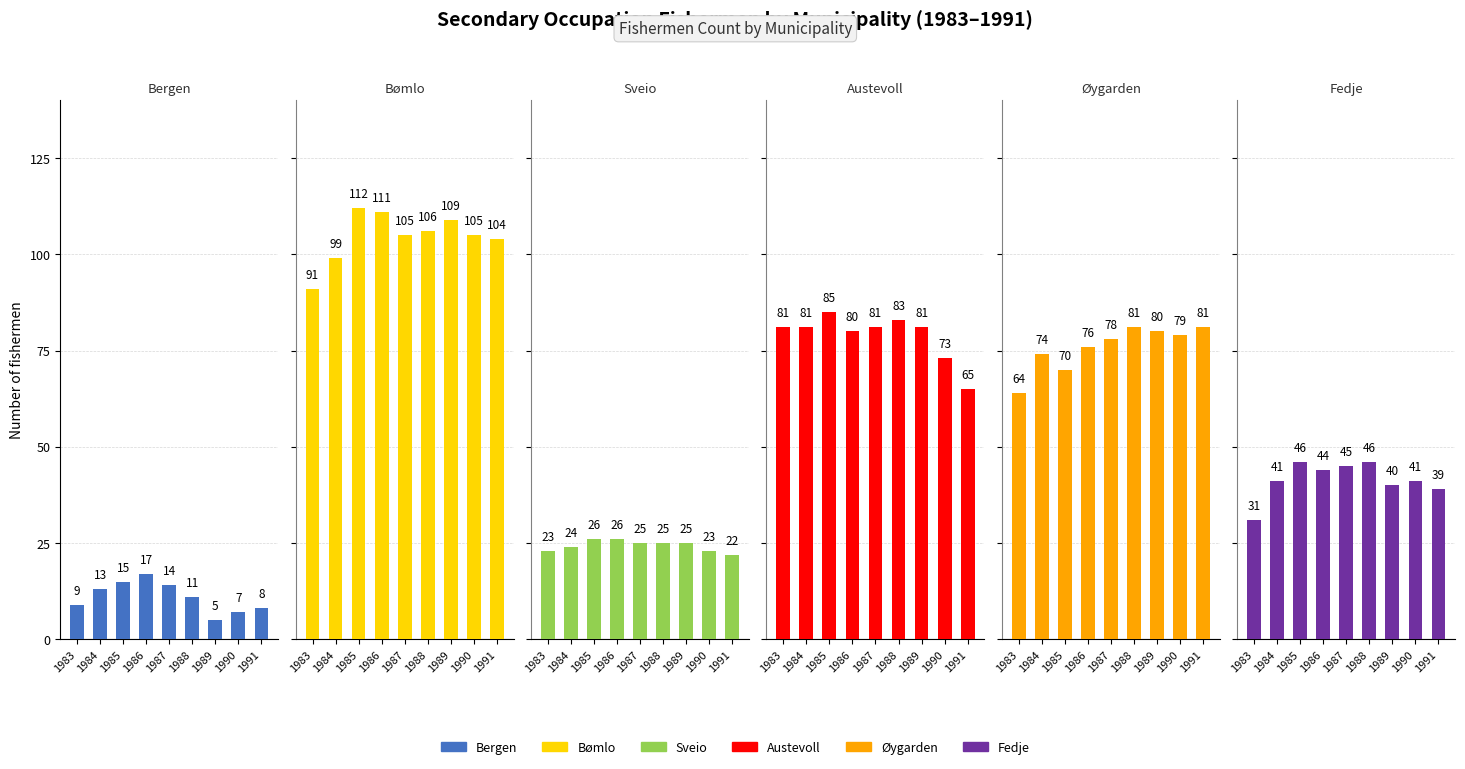

Where does the Austevoll series first go above 81?

1985